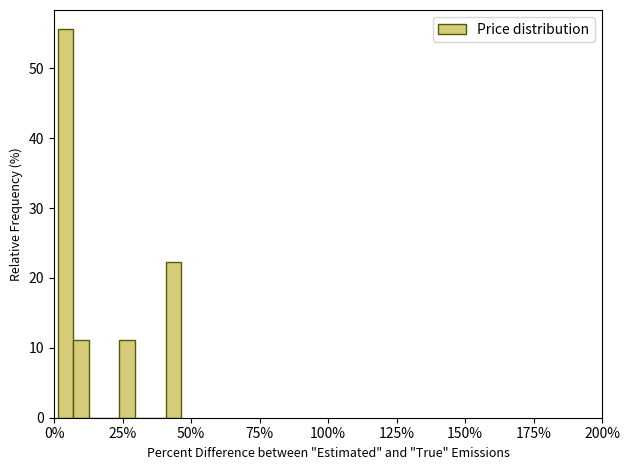

Around what value on the x-axis is the tallest bar? Give the approximate position of its centre, as read against the axis.

5